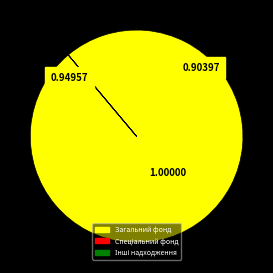

Is there a majority slice in this chart?

Yes